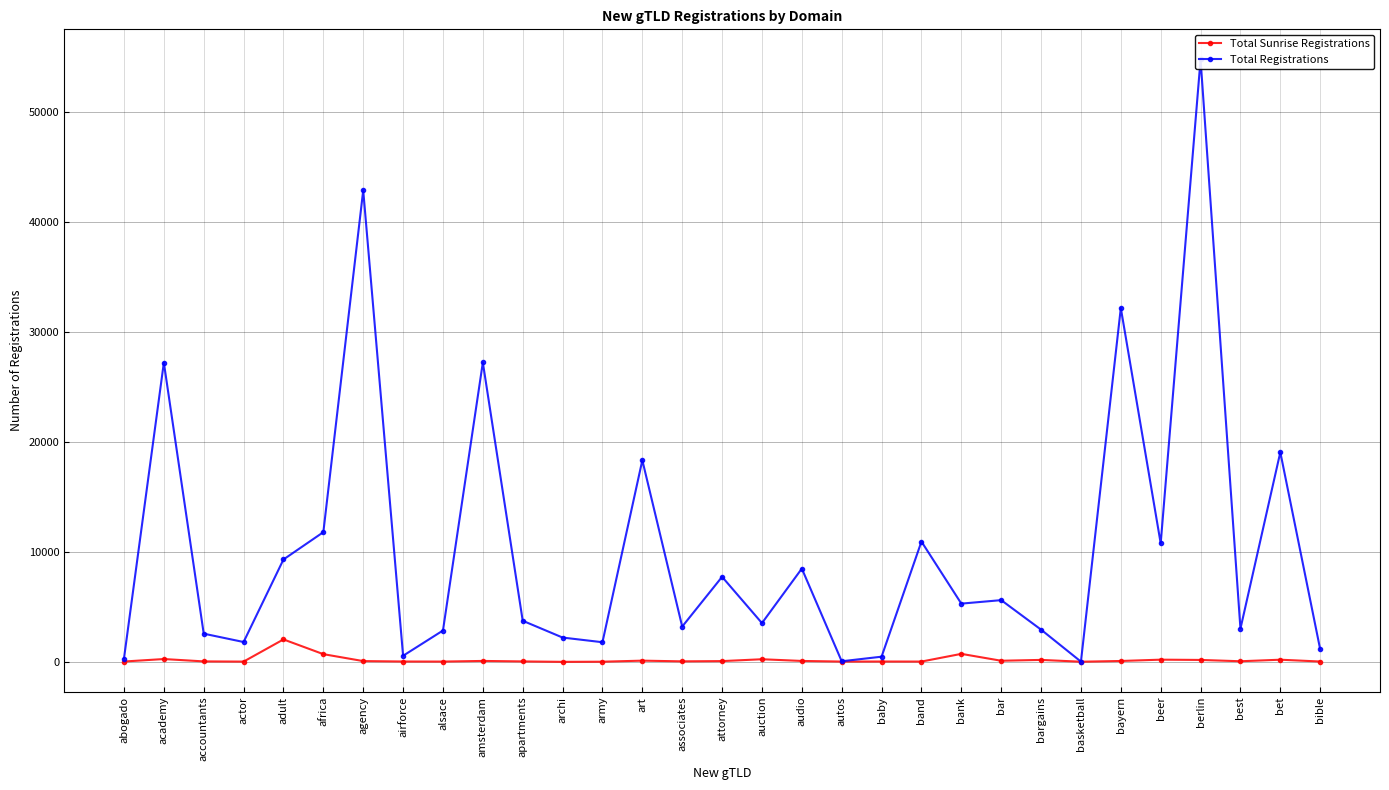

How many data points in Total Registrations are less than 3745?

15